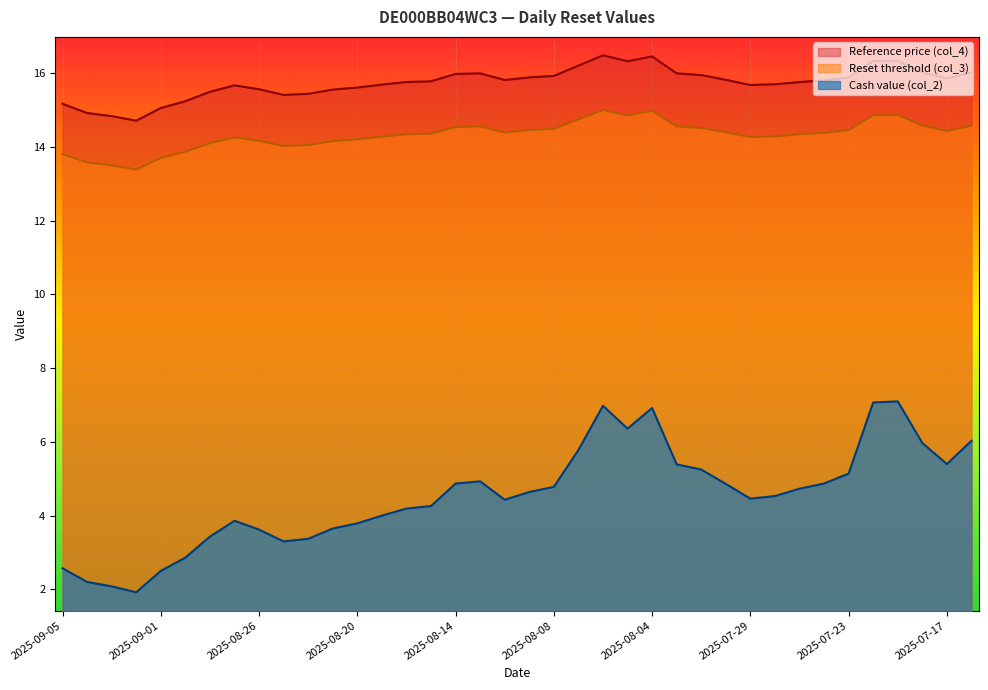

What is the label of the 18th point from the left?

2025-08-13